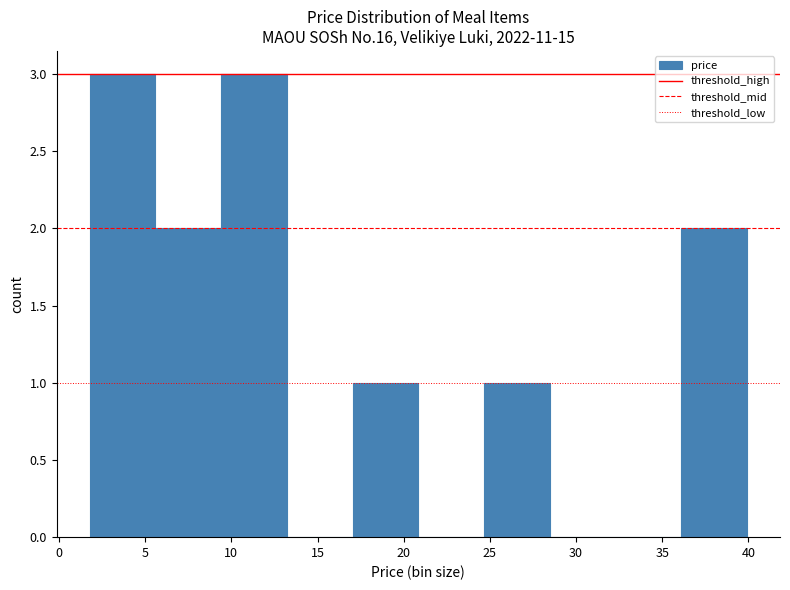

Reading left to right, transcribe this chart: for each bar, give the range it covers on the x-axis and its height. Neither the bar edges nor the heights are printed on the chart, so give them approximately, as read against the axes.

2.0 to 5.5: 3
5.5 to 9.5: 2
9.5 to 13.0: 3
13.0 to 17.0: 0
17.0 to 21.0: 1
21.0 to 24.5: 0
24.5 to 28.5: 1
28.5 to 32.5: 0
32.5 to 36.0: 0
36.0 to 40.0: 2